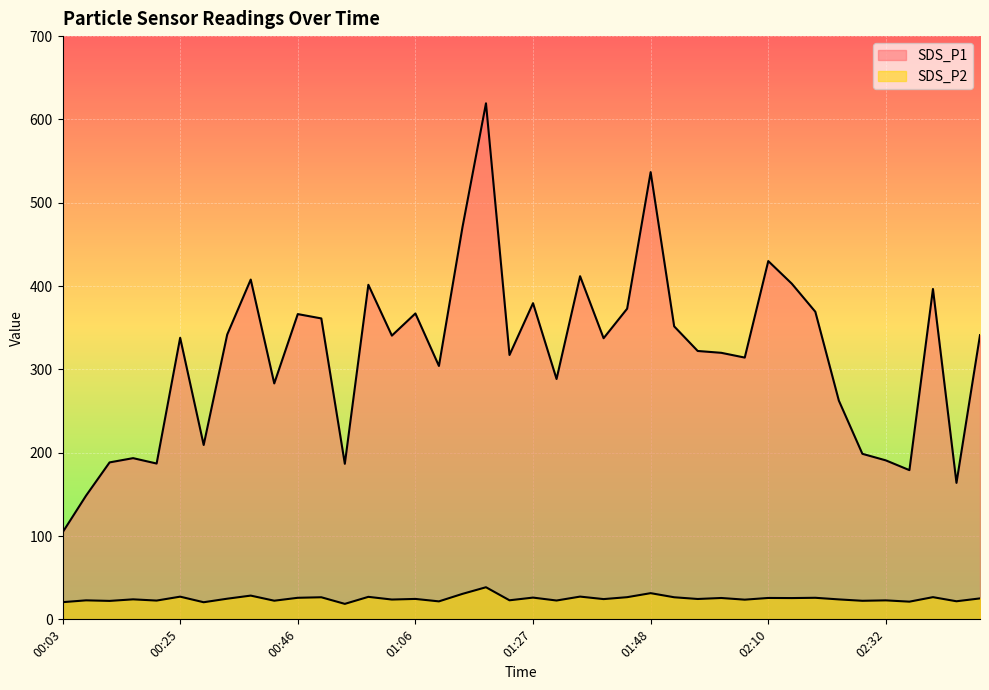

What is the smallest value displayed?

18.6